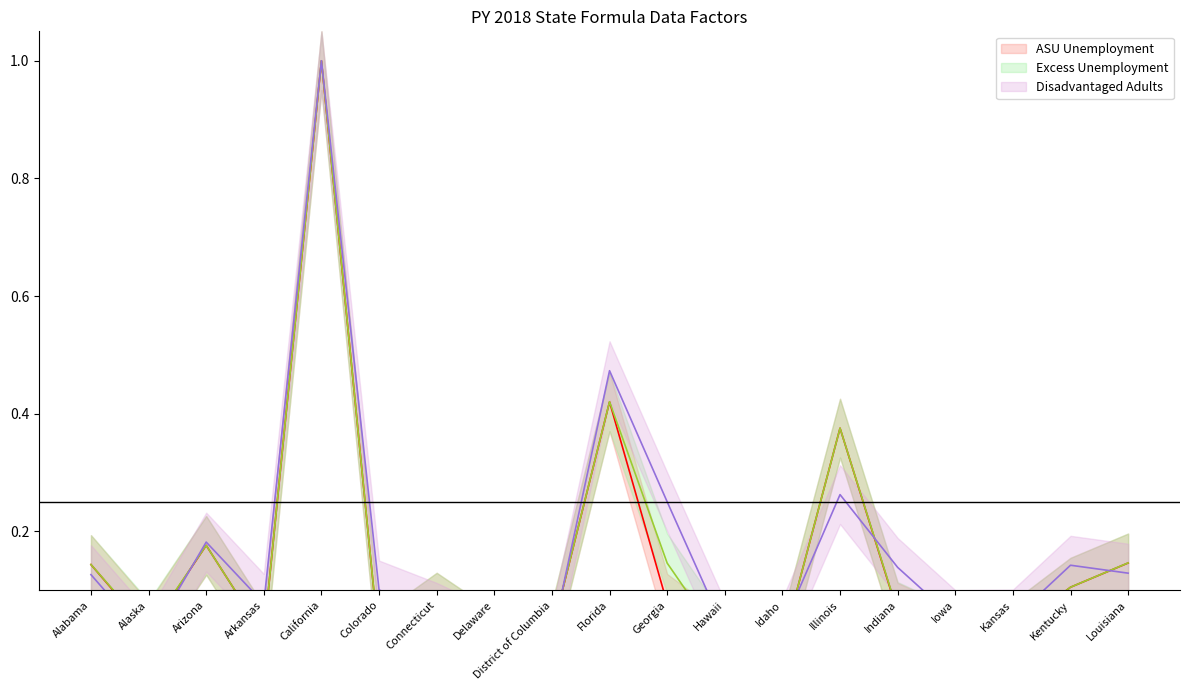

How many lines are shown in the chart?

3